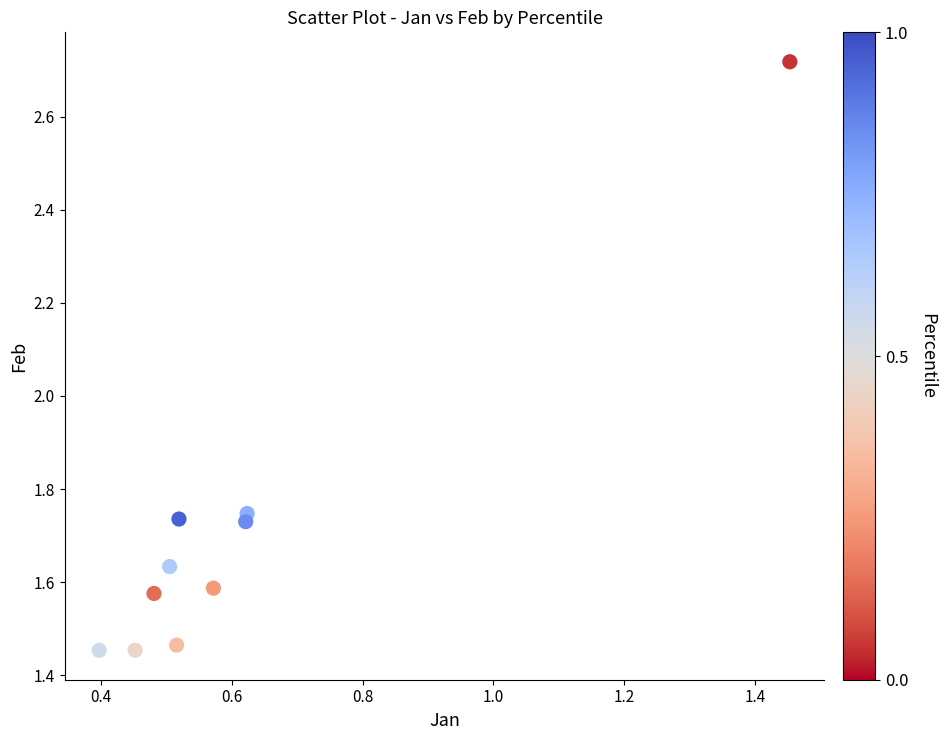

What is the range of Y values (max minus min)?

1.3